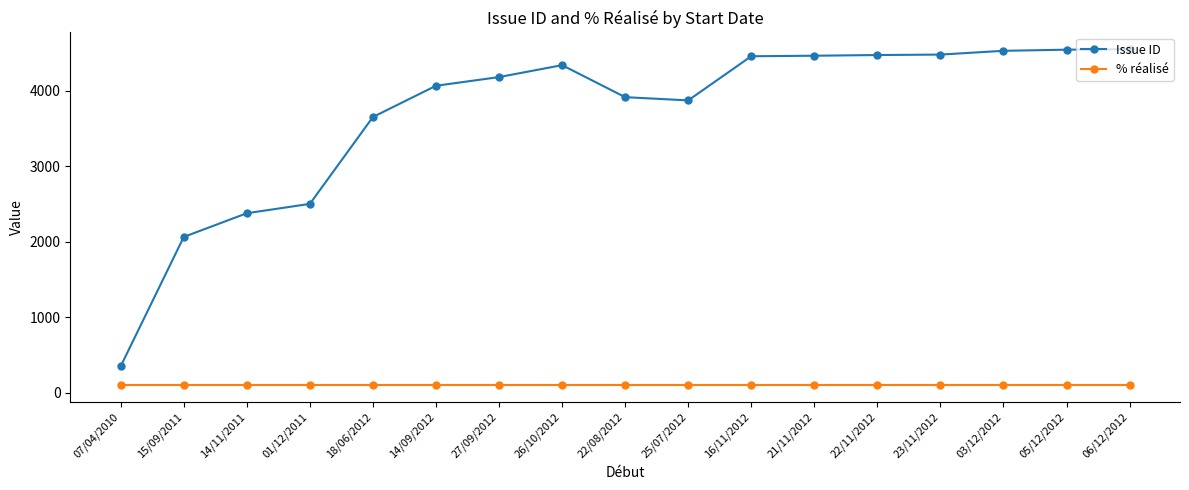

What is the difference between the maximum and minimum values in the Issue ID series?

4200